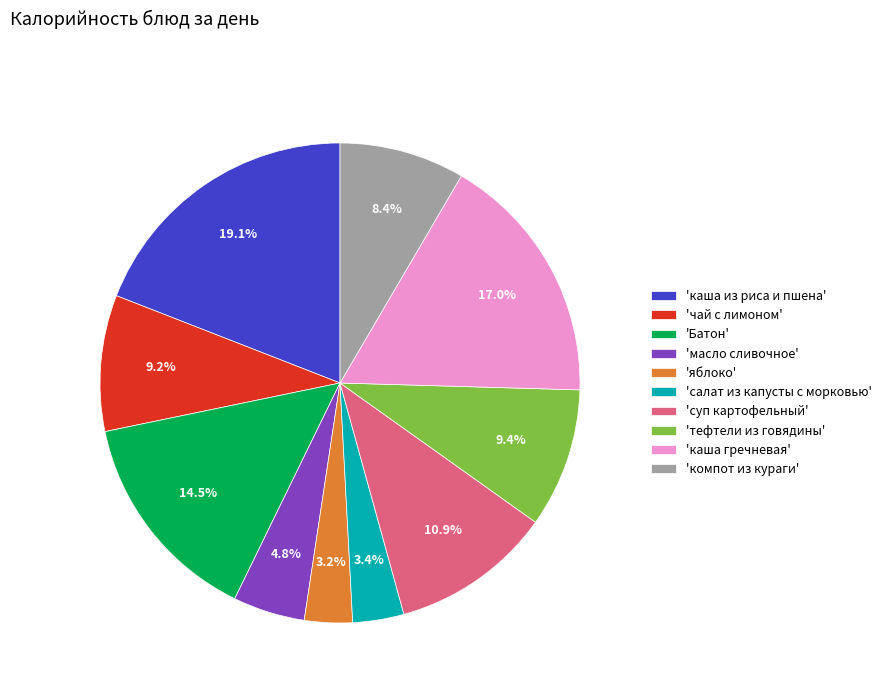

Count the number of slices in the pie.

10